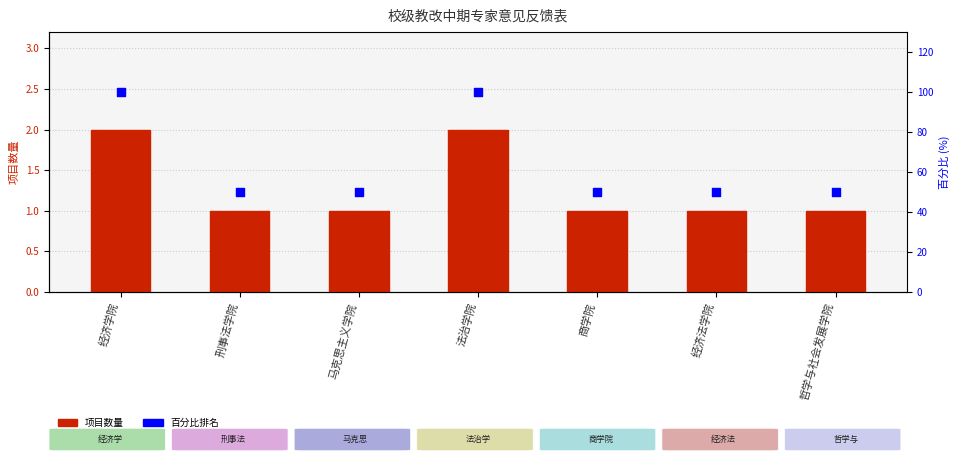

Which series contains the lowest Y value?

项目数量